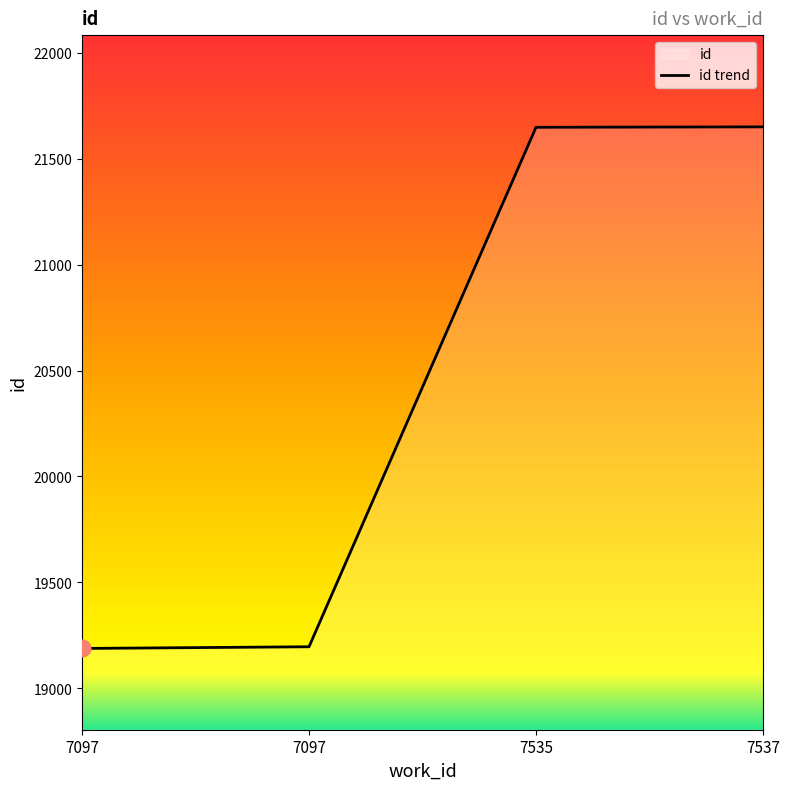

What is the average value?

20421